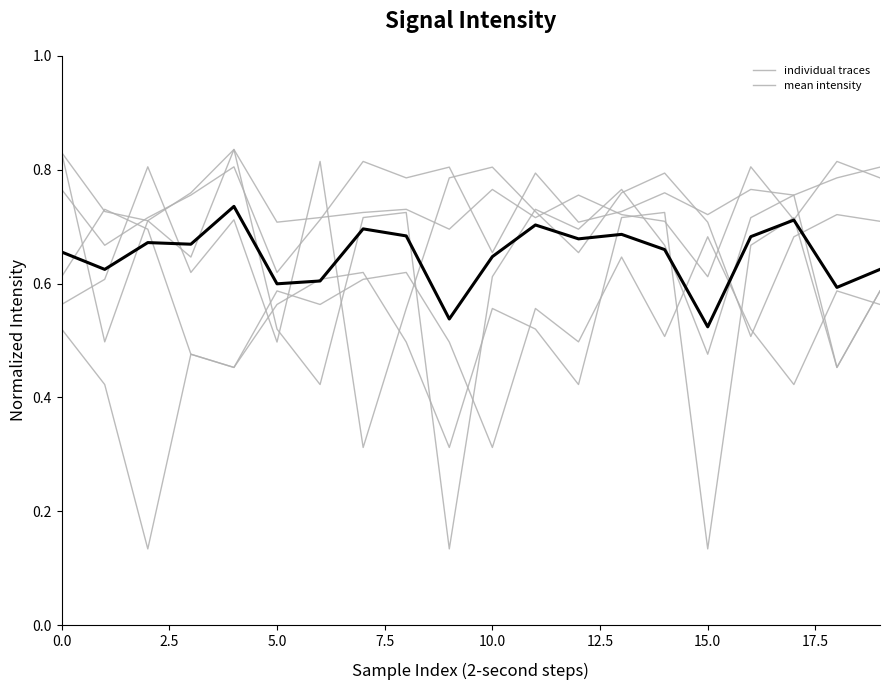

What is the value of the mean intensity point at the 9th from the left?

0.7